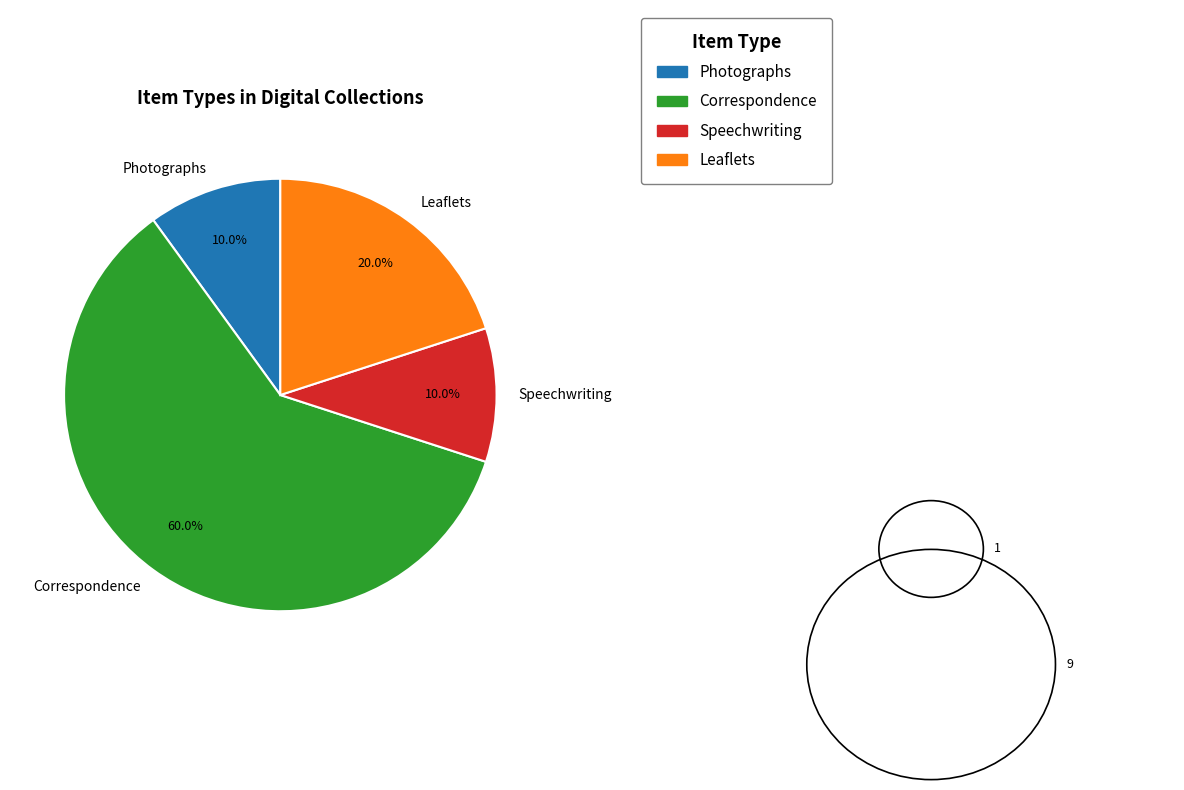

What is the largest slice in the pie chart?

Correspondence